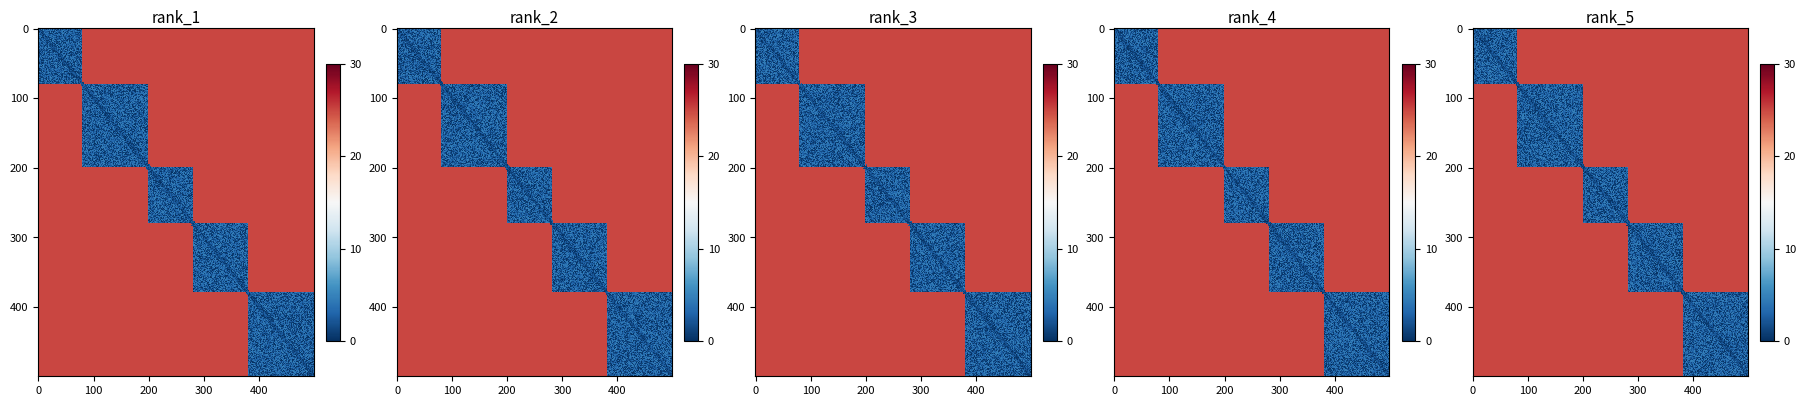

What is the difference between the highest and lowest values at direction?

2